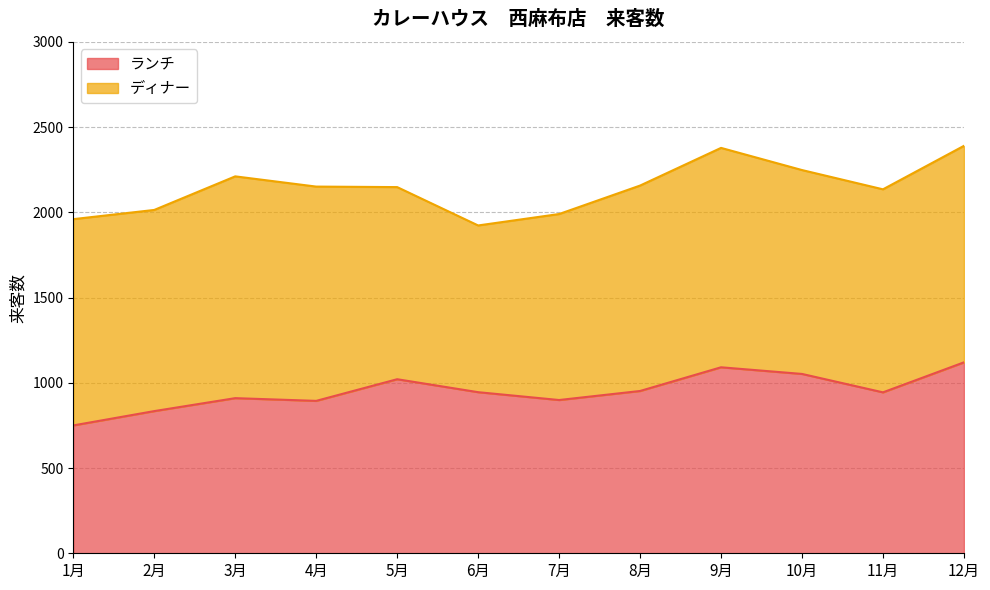

Where is the first local minimum?

4月